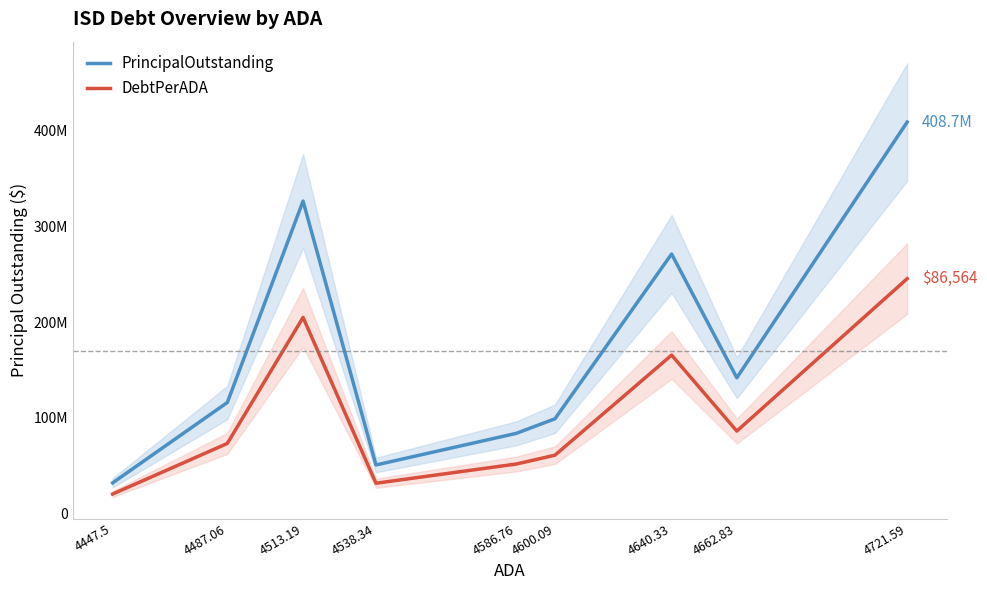

How many lines are shown in the chart?

2